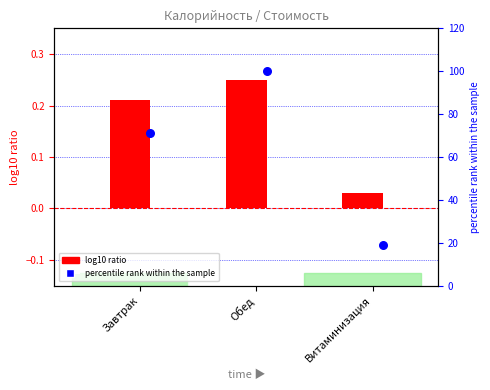

What are all the series names shown in the legend?

log10 ratio, percentile rank within the sample